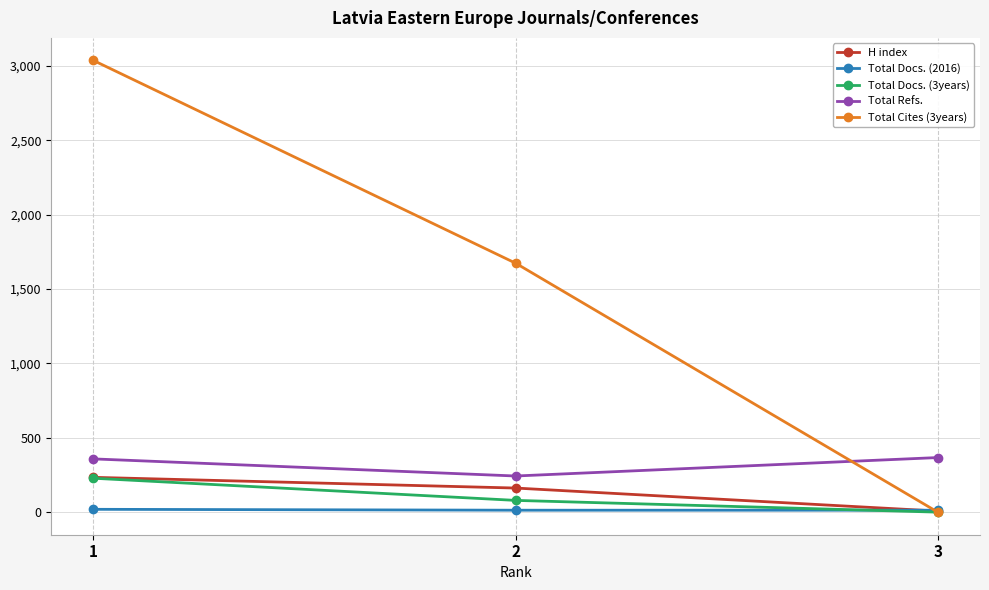

How many values in the H index series are below 162?

1